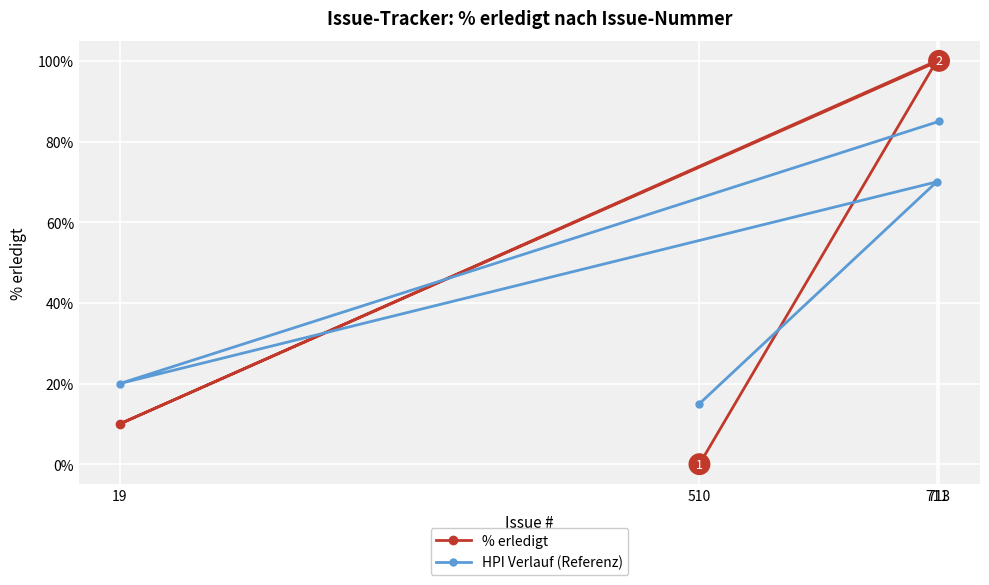

What is the difference between the highest and lowest values at 510?

15